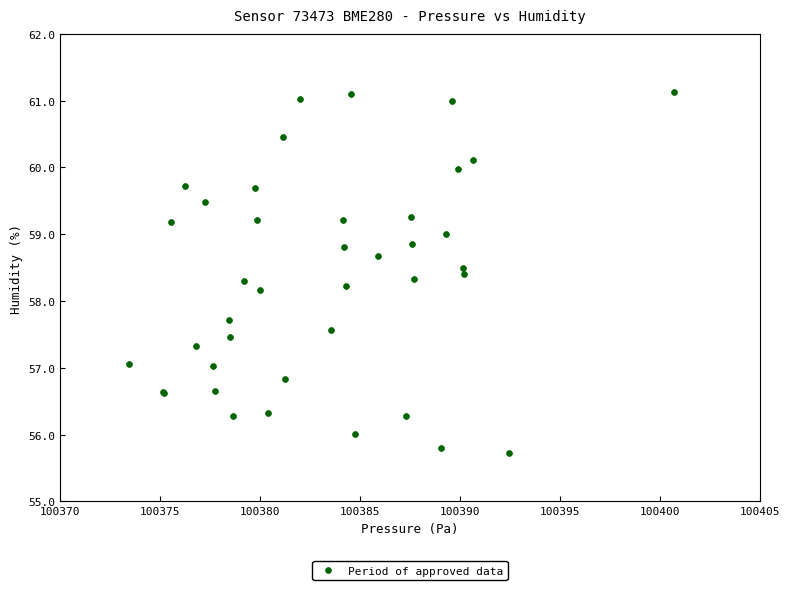

What Y value in the scatter plot is closest to 58?

58.2